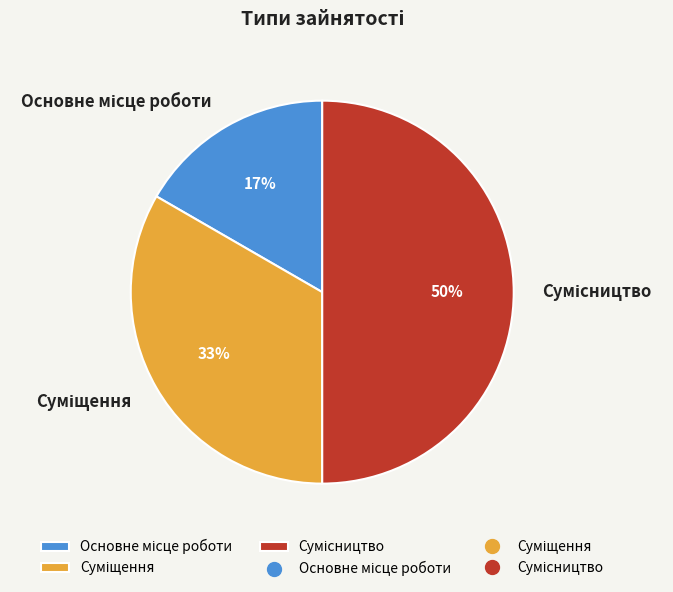

To the nearest percent, what is the average slice percentage?

33%